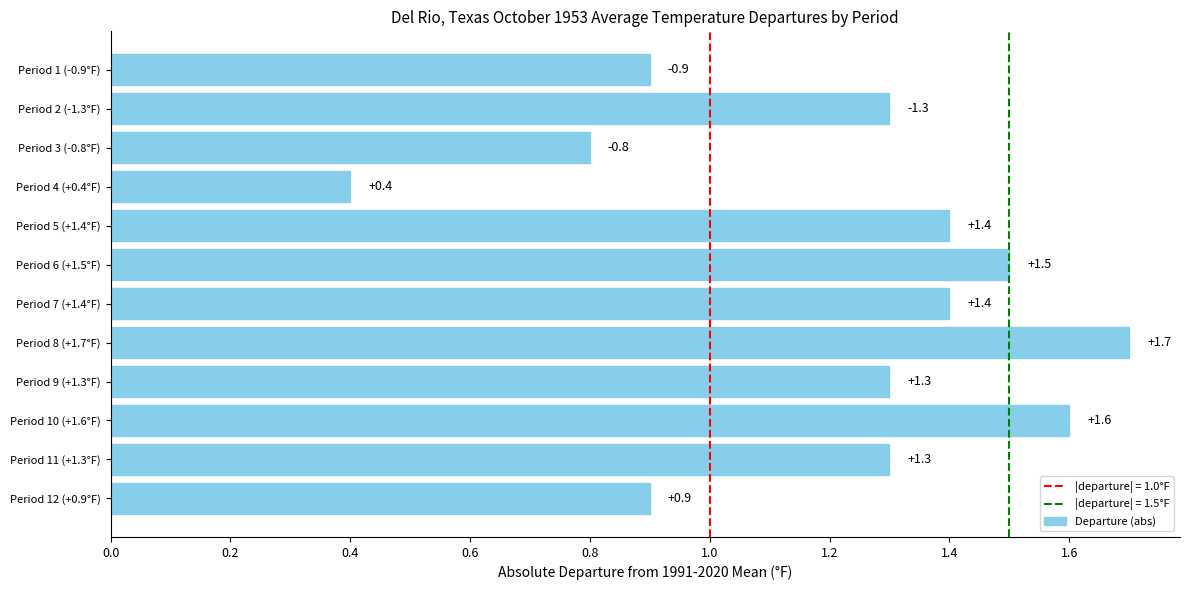

What is the difference between the second highest and second lowest values?

0.8